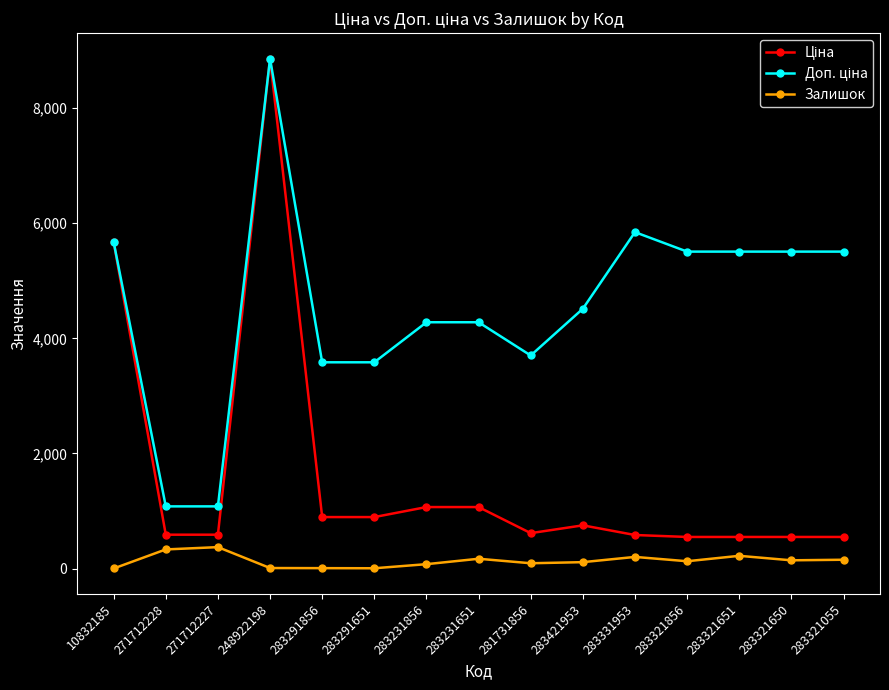

True or false: Залишок has a value of 334.0 at 271712228.

True